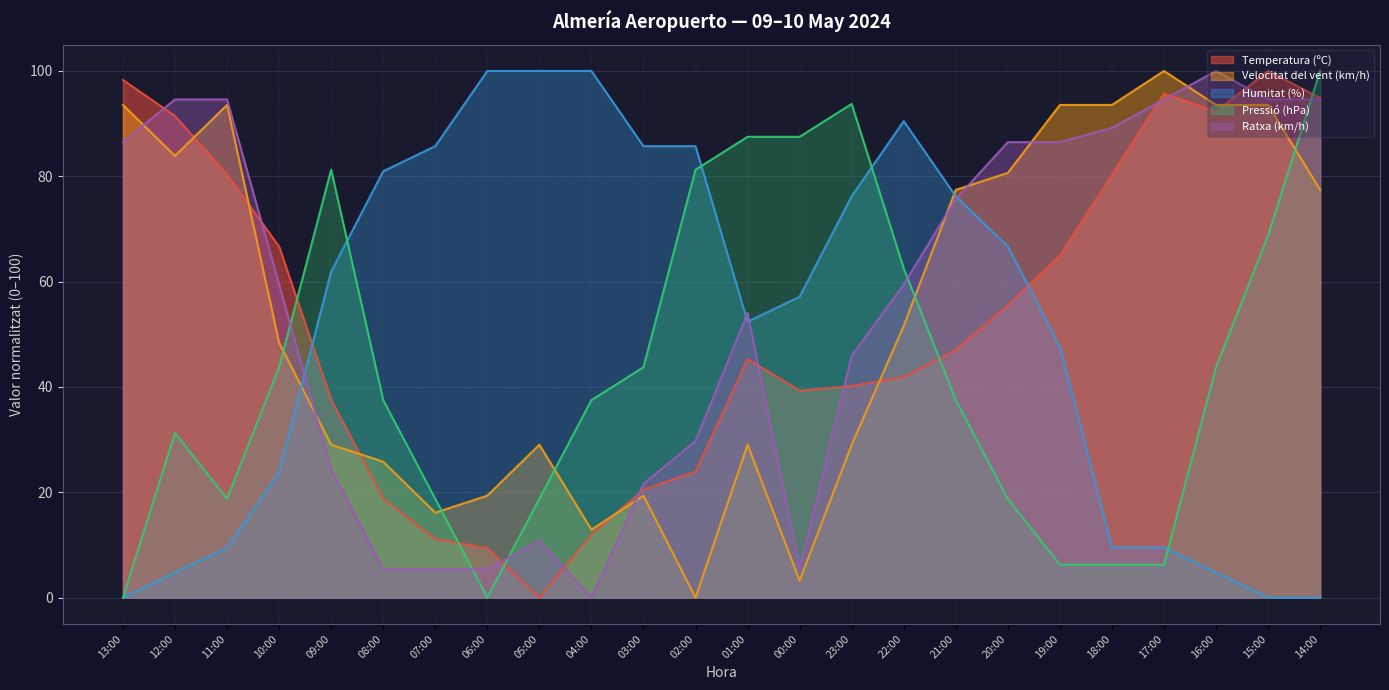

What is the average value of the Velocitat del vent (km/h) series?

53.9